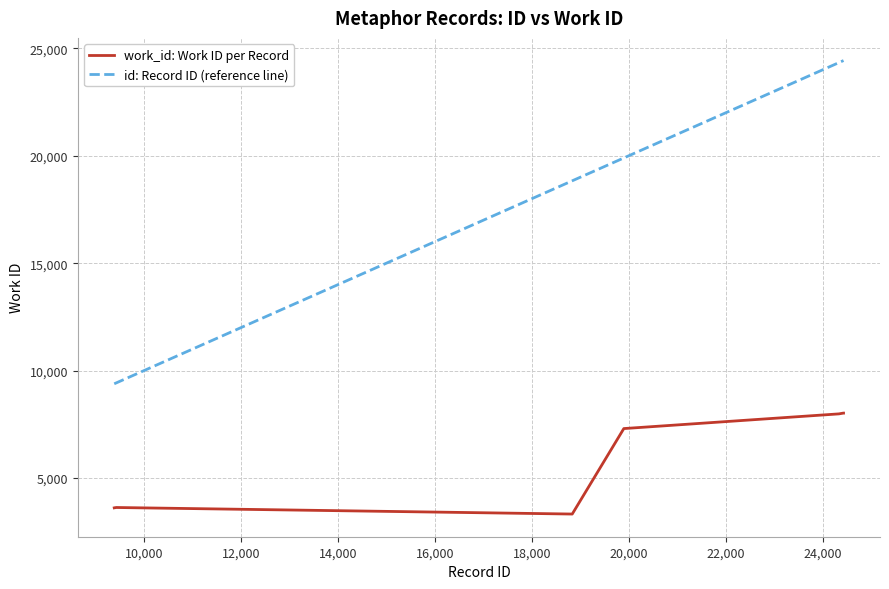

Which series has the largest total across all categories?

id: Record ID (reference line)